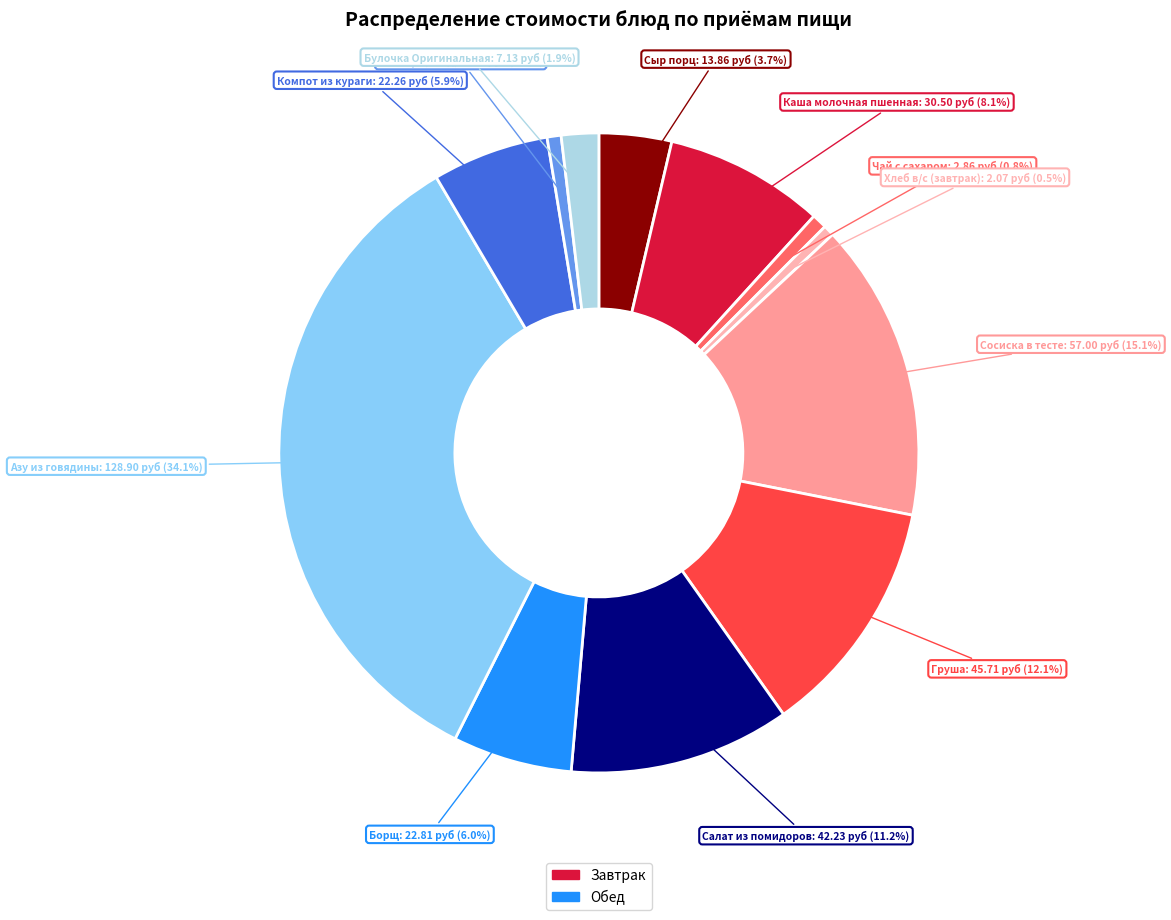

Which category has the smallest portion of the pie?

Хлеб в/с (завтрак)